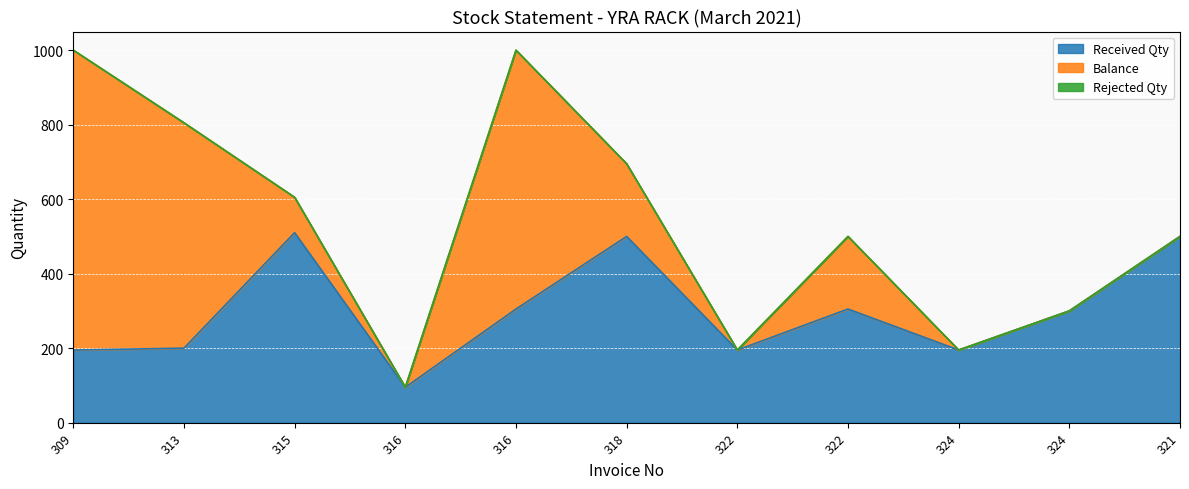

What is the label of the 2nd point from the right?

324